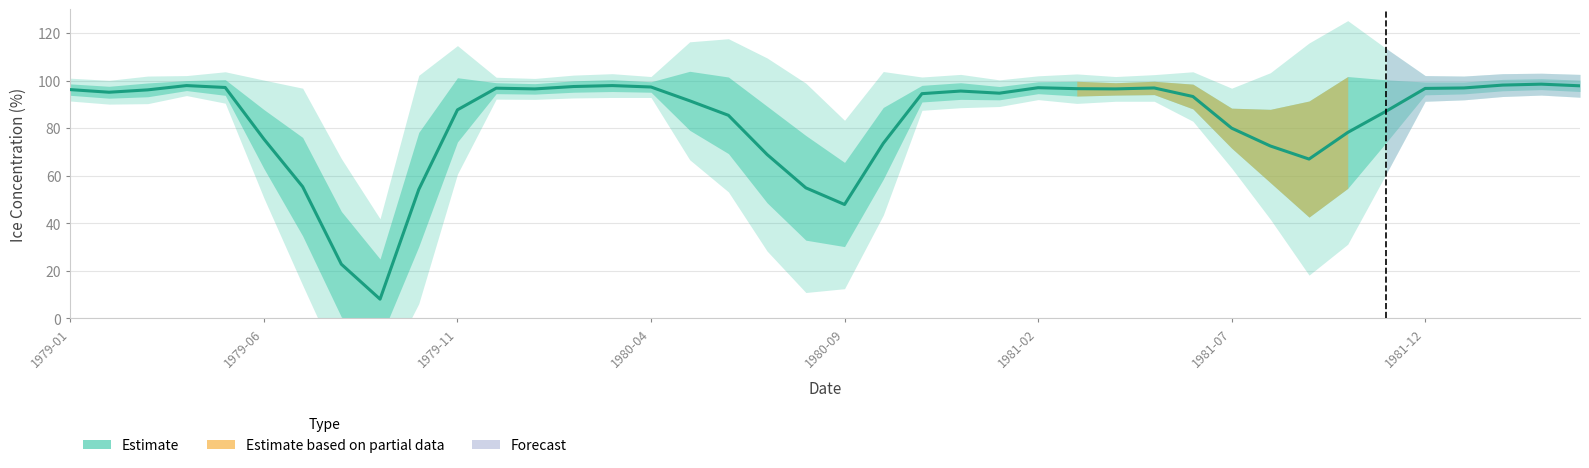

What is the ratio of the value at 1979-01 to the value at 28?

1.0